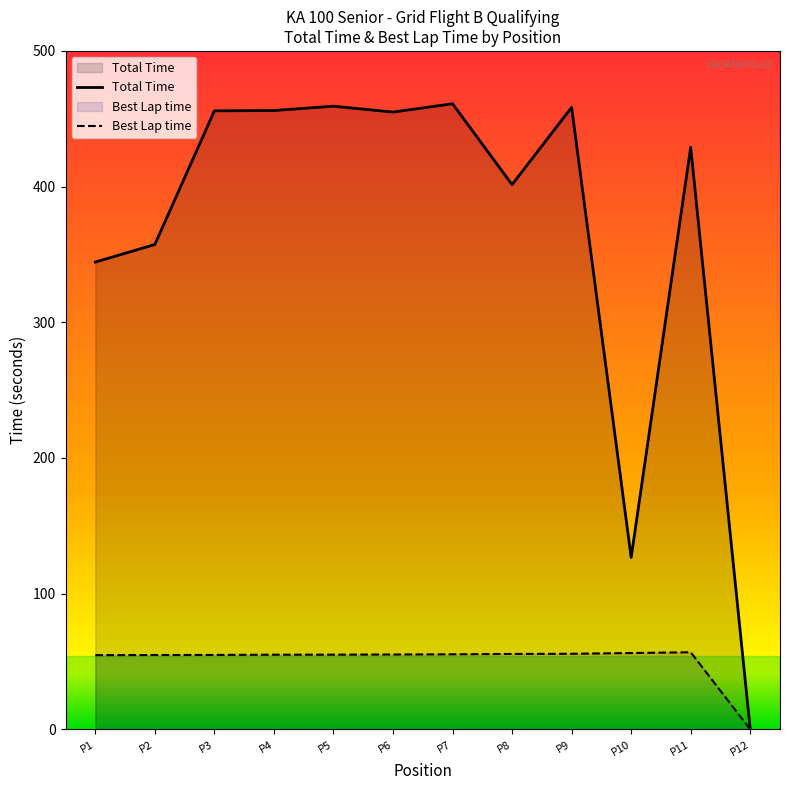

What are all the series names shown in the legend?

Total Time, Best Lap time